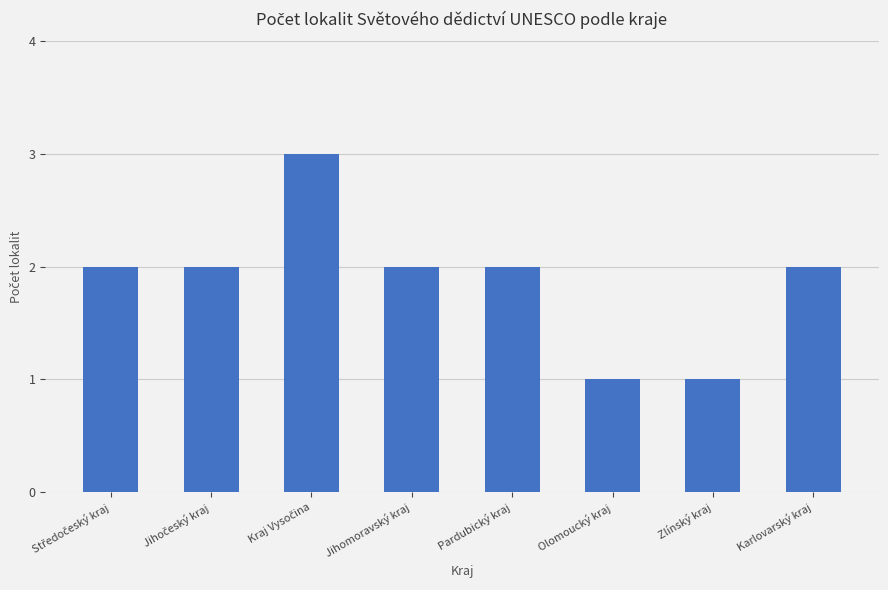

What is the greatest value displayed?

3